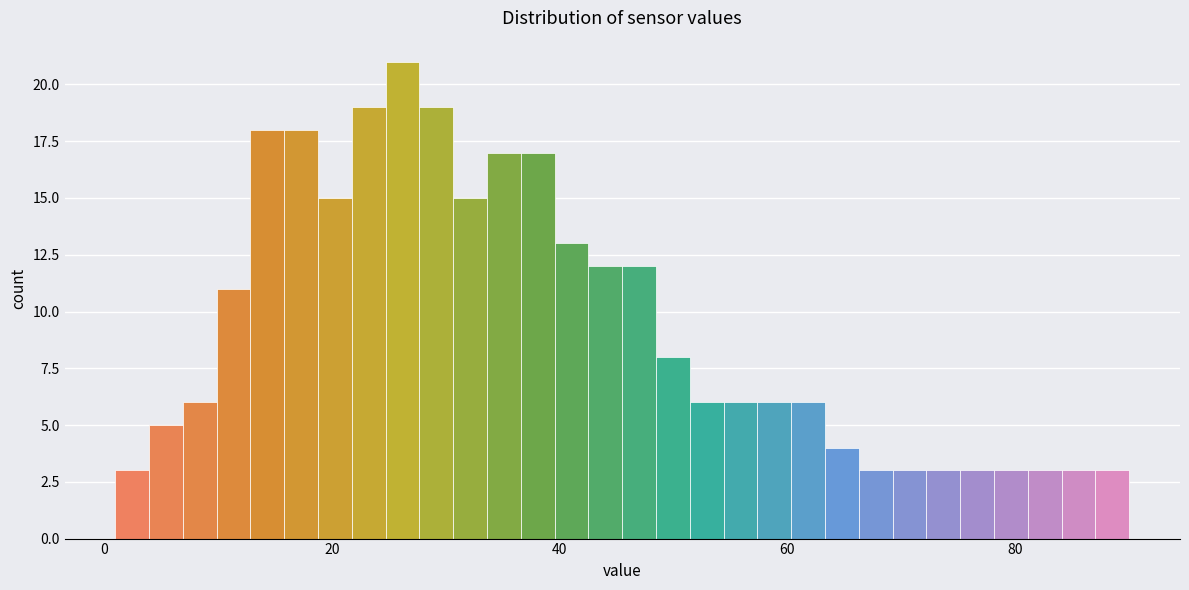

Read against the x-axis, roughly where is the centre of the tallest bar?

26